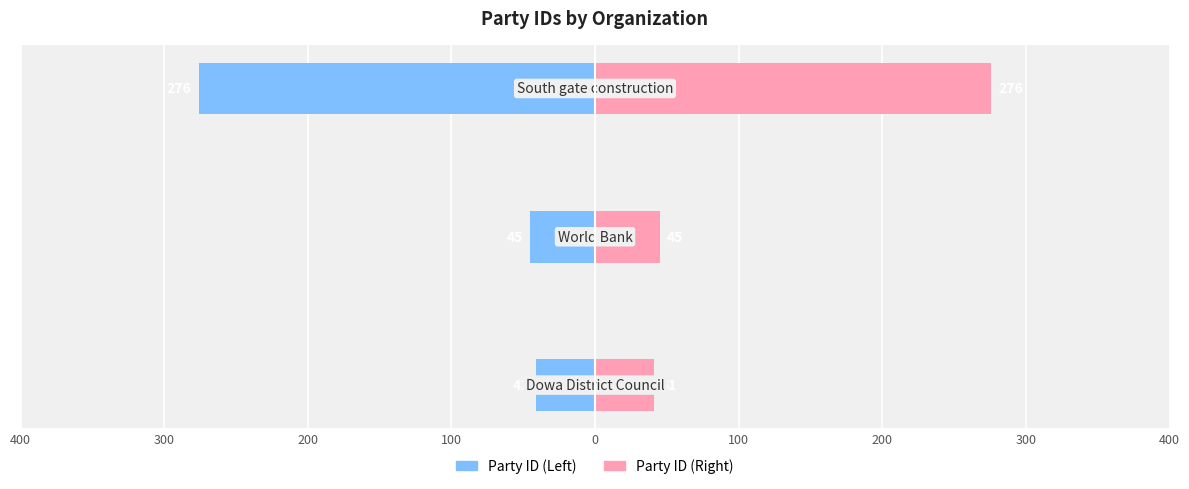

Reading right to left, extract all data points from this chart.

Party ID (Left): 200=-276	300=-45	400=-41
Party ID (Right): 200=276	300=45	400=41